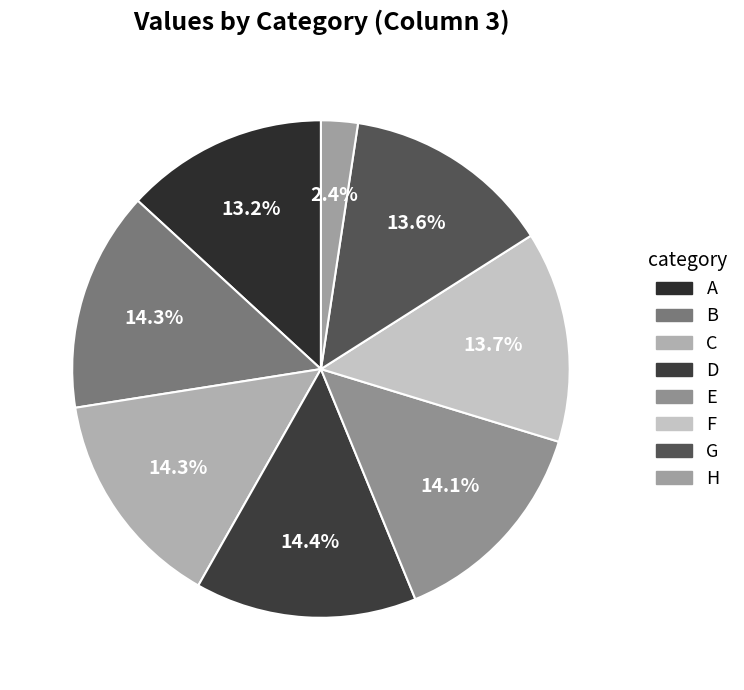

Which slice is the largest?

D